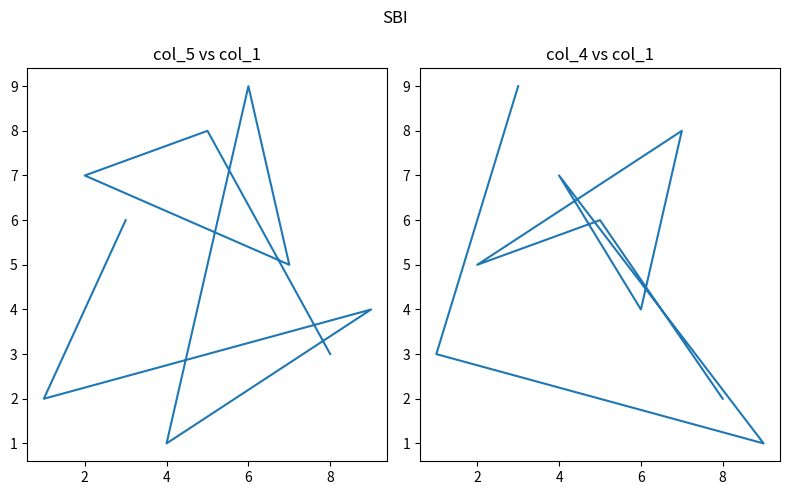

List the series in order of their peak value, lowest first.

col_5, col_4